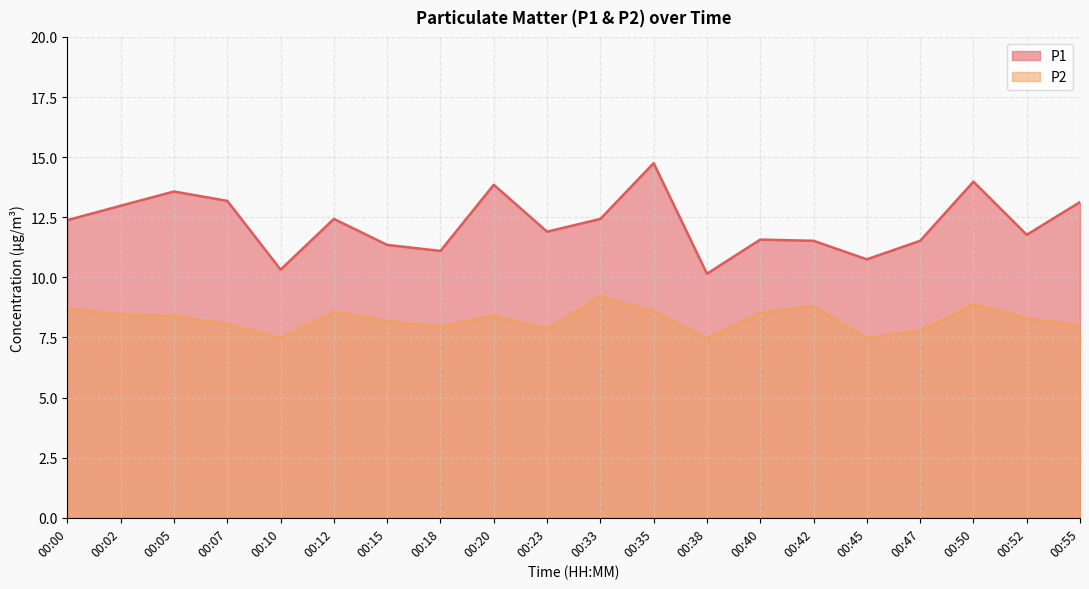

What value does the P1 series have at 00:02?

13.0